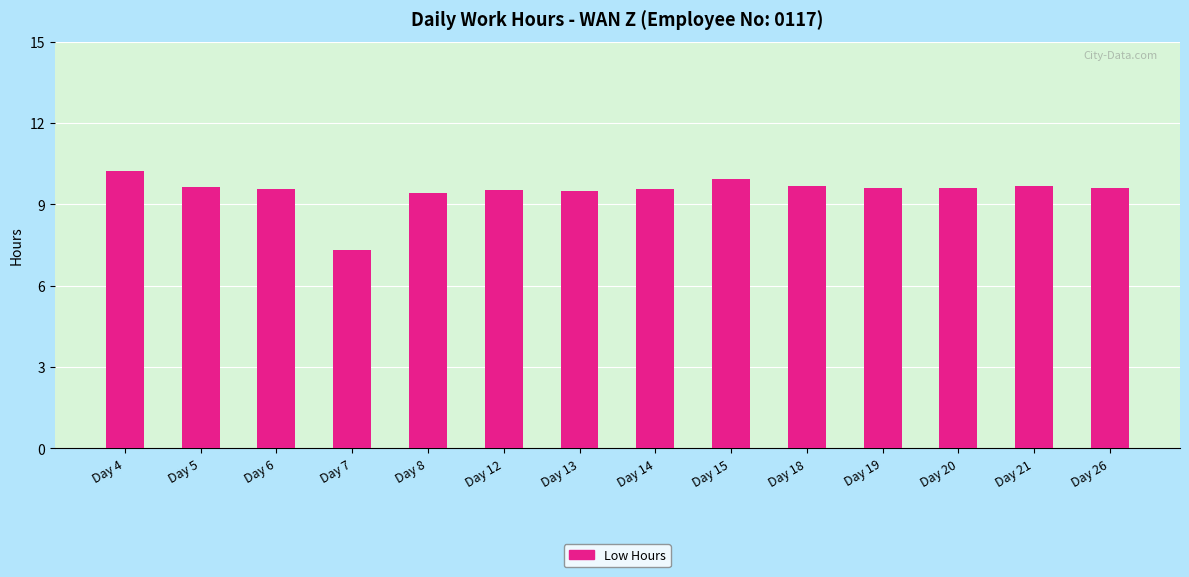

What is the value of the 13th bar from the left?

9.7